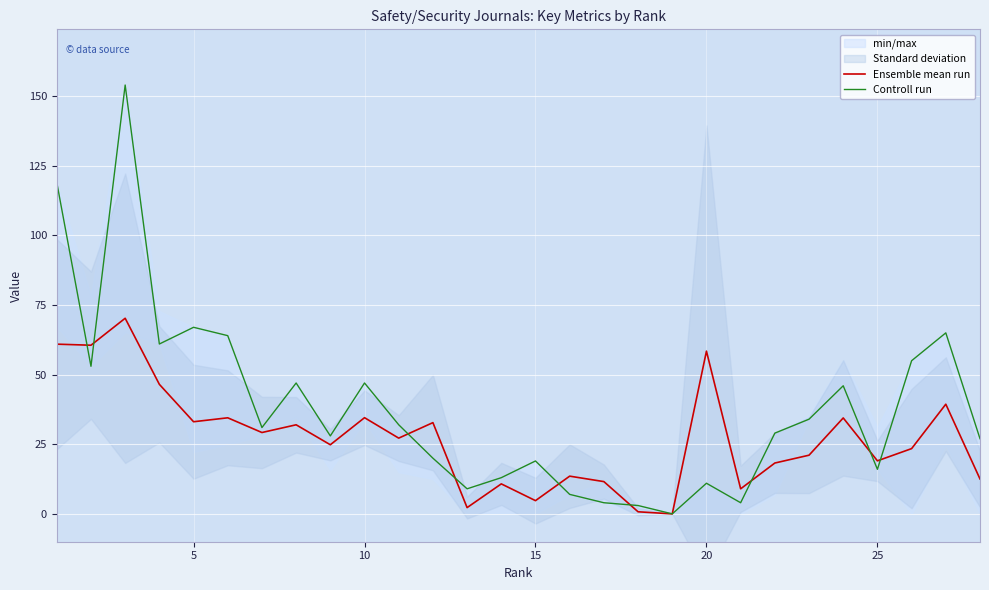

What is the maximum value for Ensemble mean run?

70.2